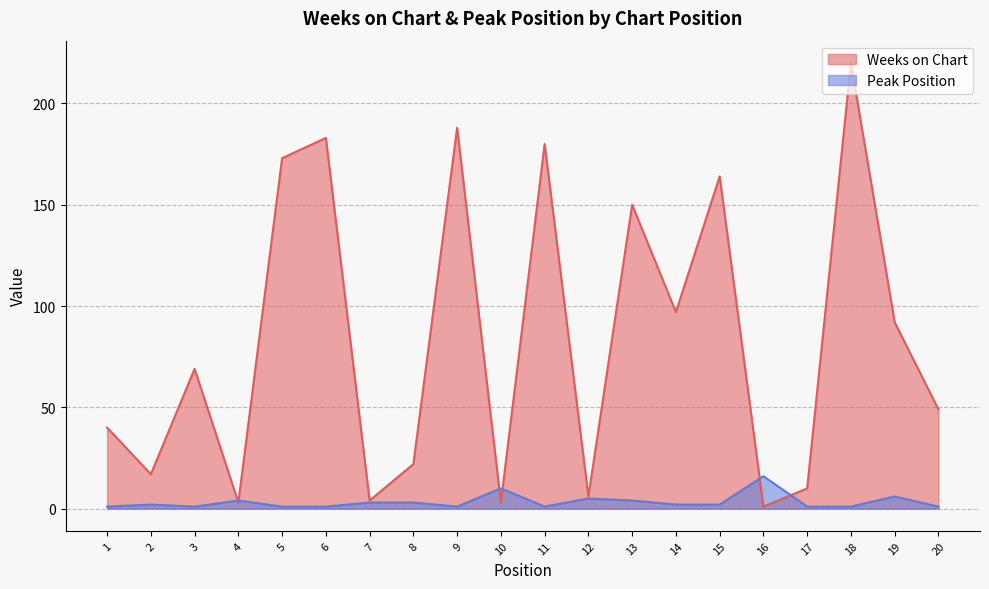

Is it true that Peak Position equals 1 at 5?

True